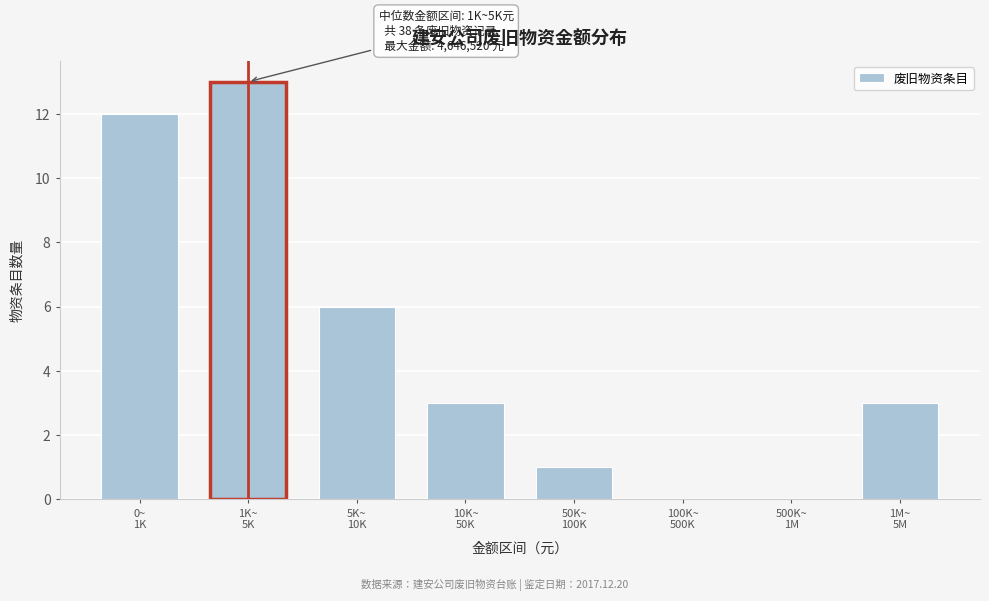

What is the maximum value shown in the chart?

13